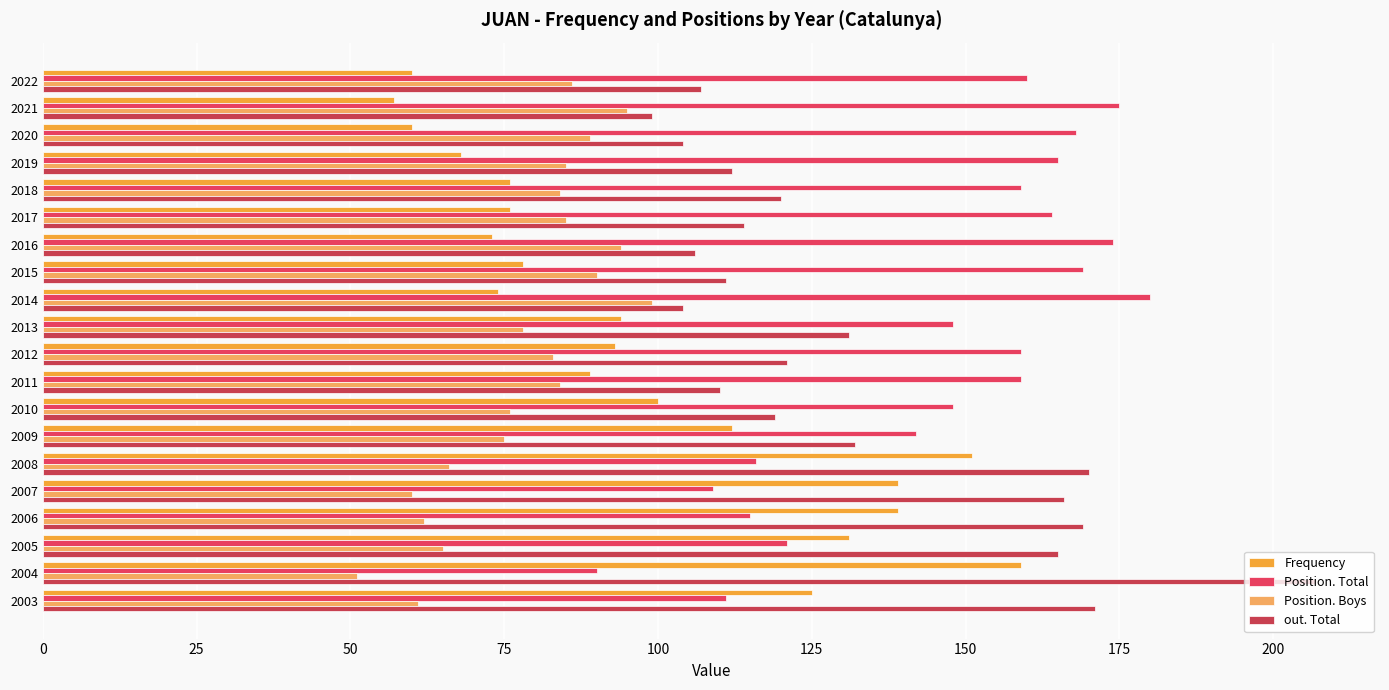

Which category has the lowest value in the Position. Boys series?

2004